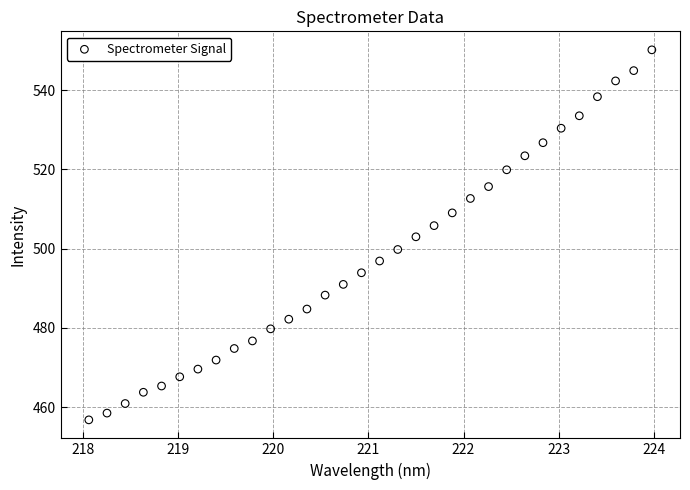

What is the range of X values (max minus min)?

5.9